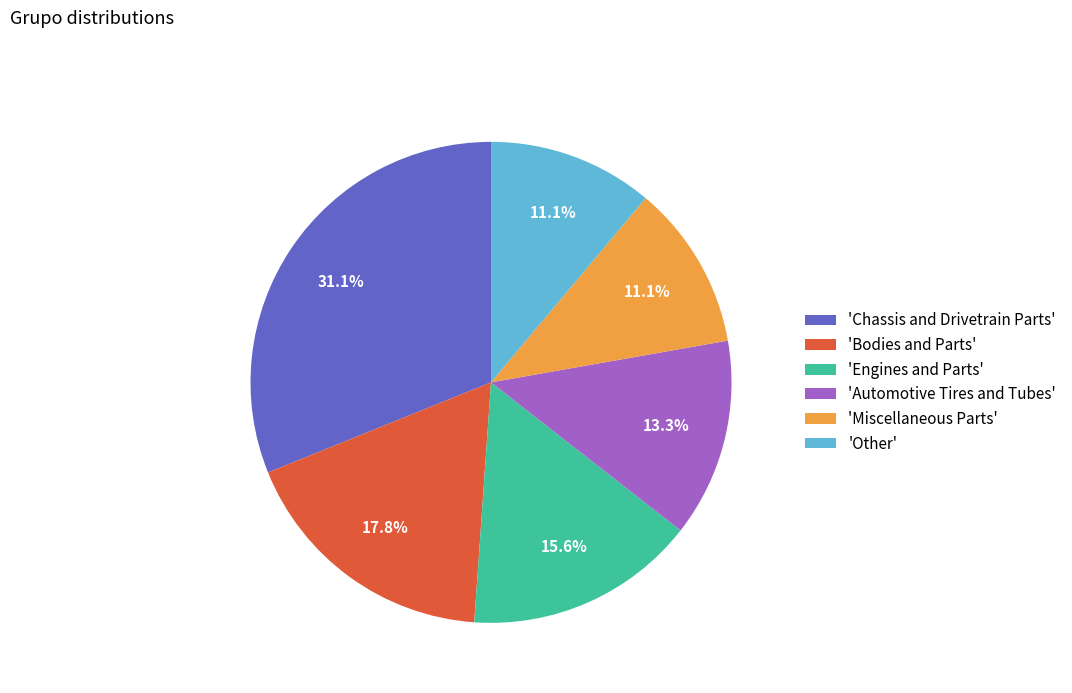

Is there any slice that represents more than half of the pie?

No